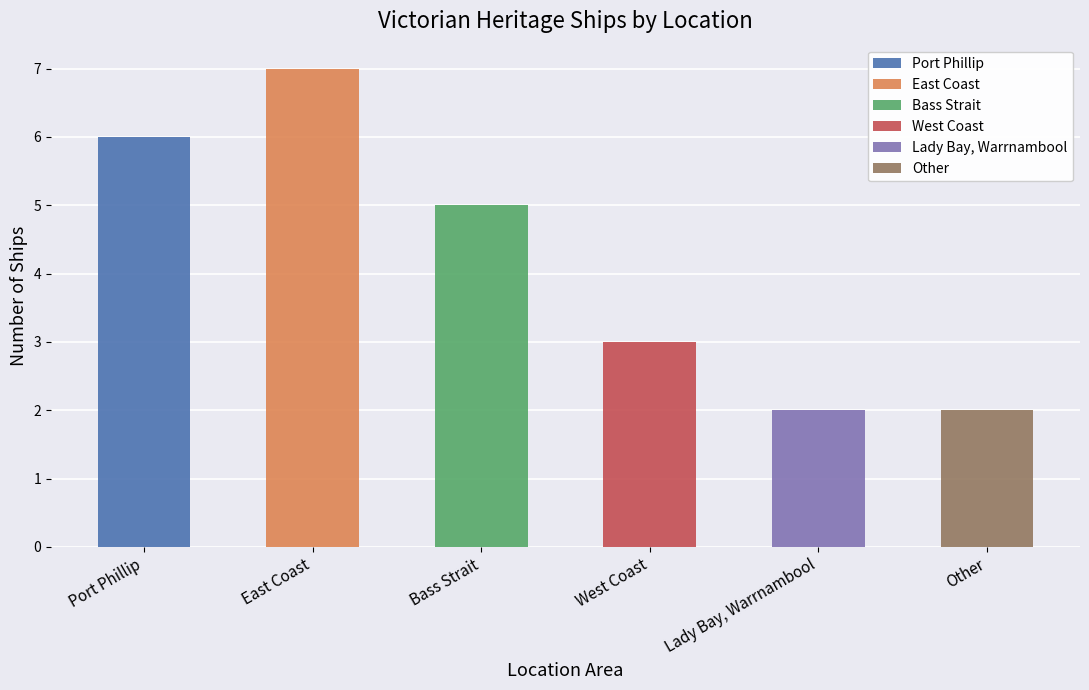

What is the sum of all values?

25